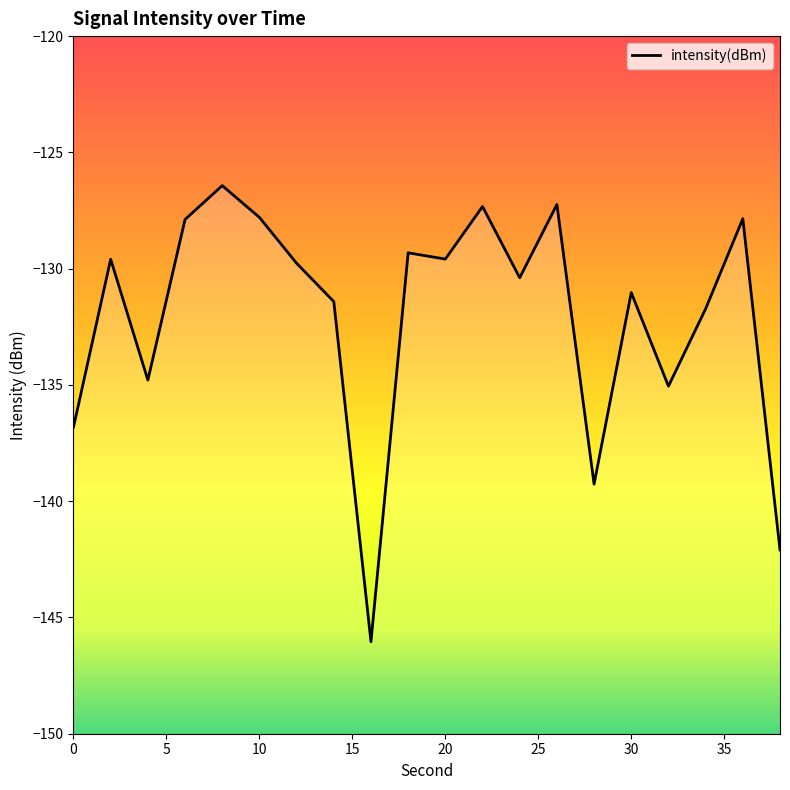

What is the approximate value at 36?

-127.9